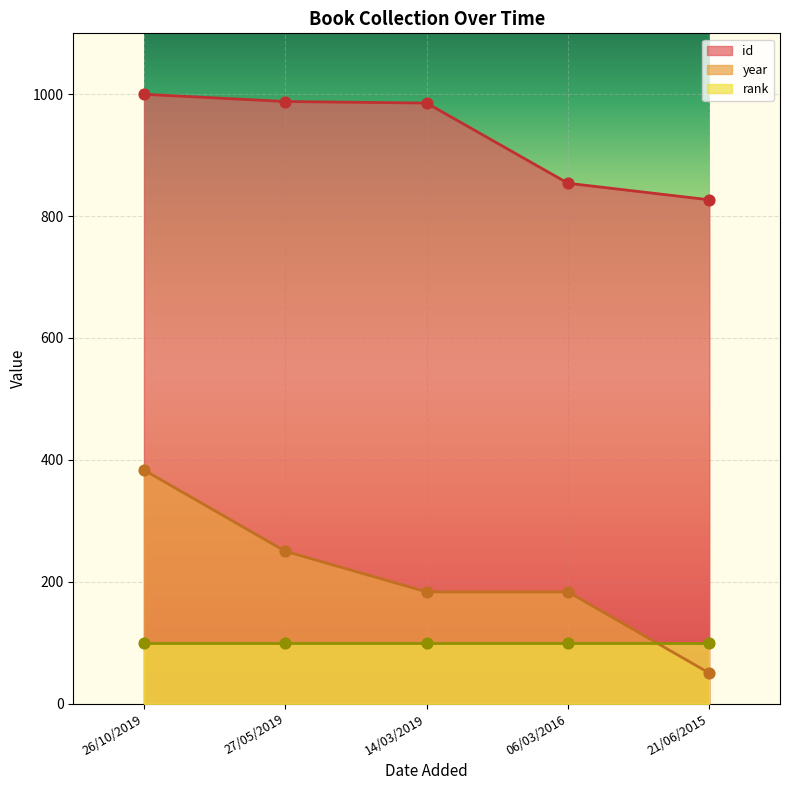

Which series has the widest spread of Y values?

year